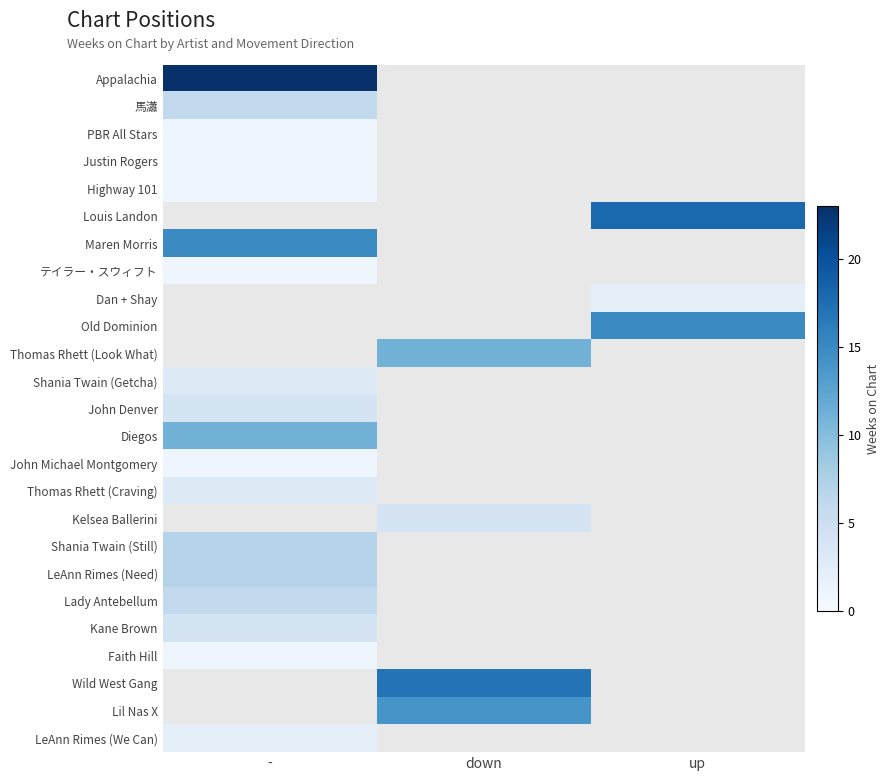

At which label is John Denver closest to 4?

-